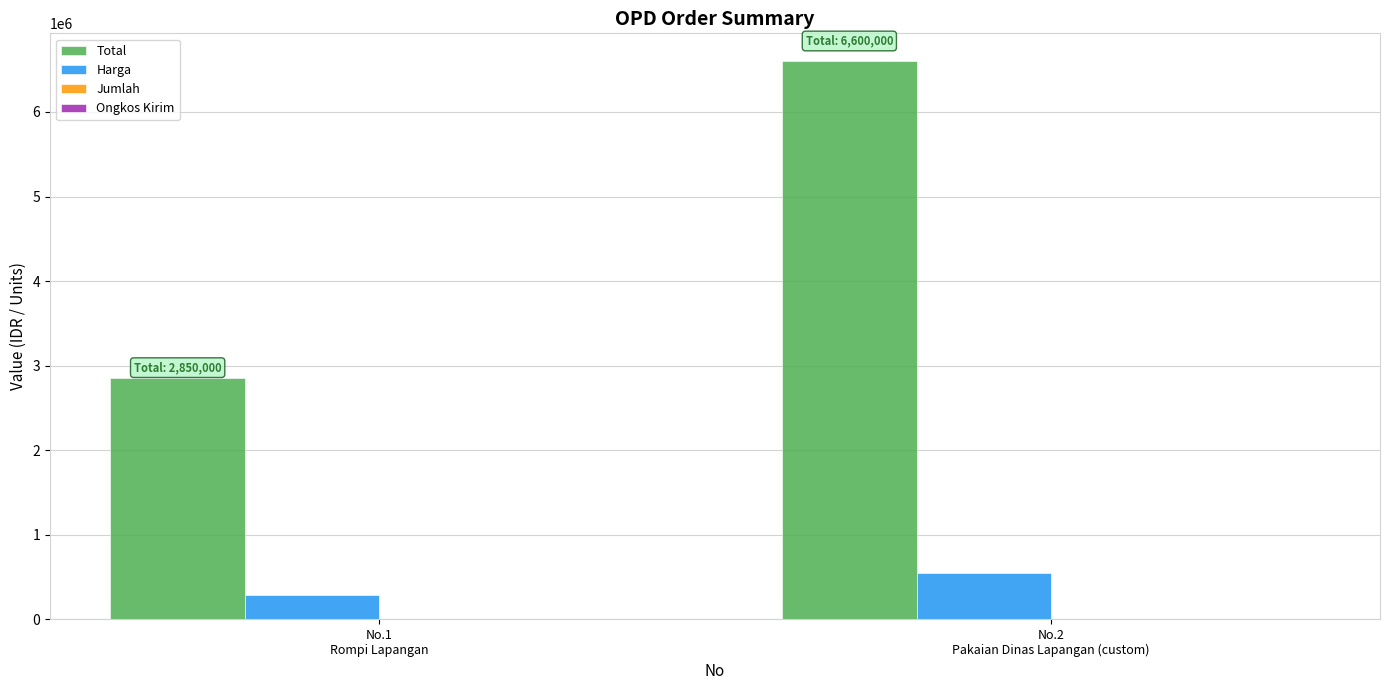

What is the total value across all series at No.2
Pakaian Dinas Lapangan (custom)?

7150012